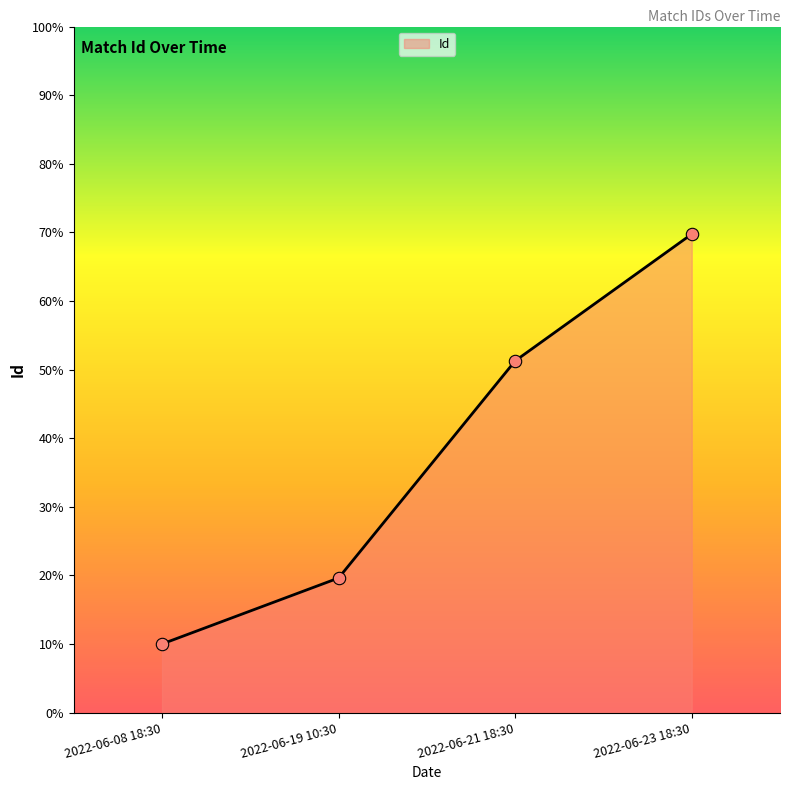

What is the change in value from 2022-06-08 18:30 to 2022-06-21 18:30?

+0.4